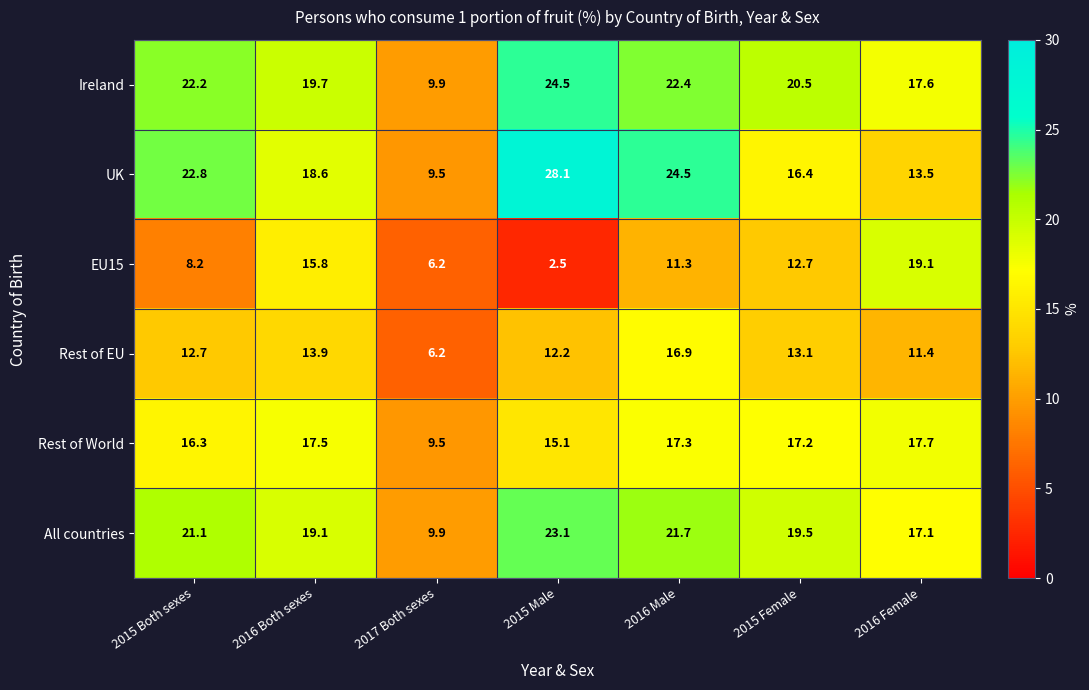

What is the difference between the maximum and minimum values in the UK series?

18.6